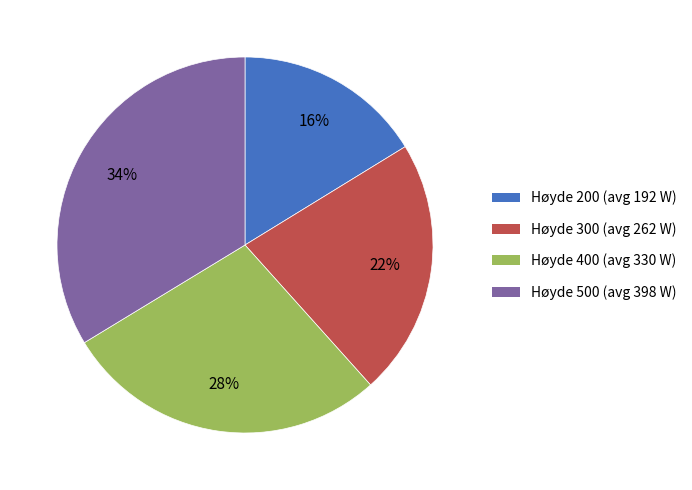

Rank the categories by value from lowest to highest.

Høyde 200, Høyde 300, Høyde 400, Høyde 500